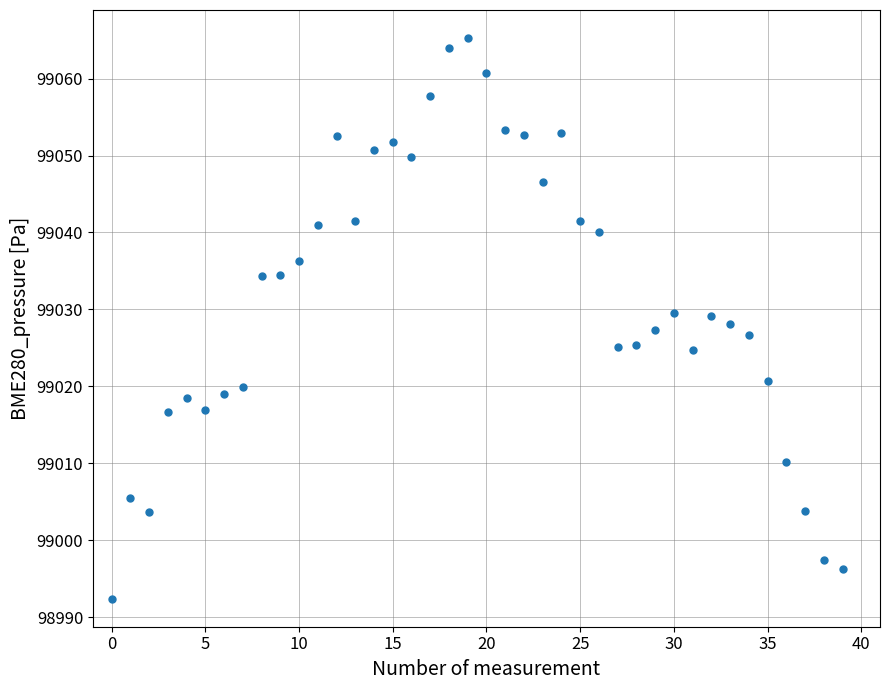

What is the range of Y values (max minus min)?

72.8